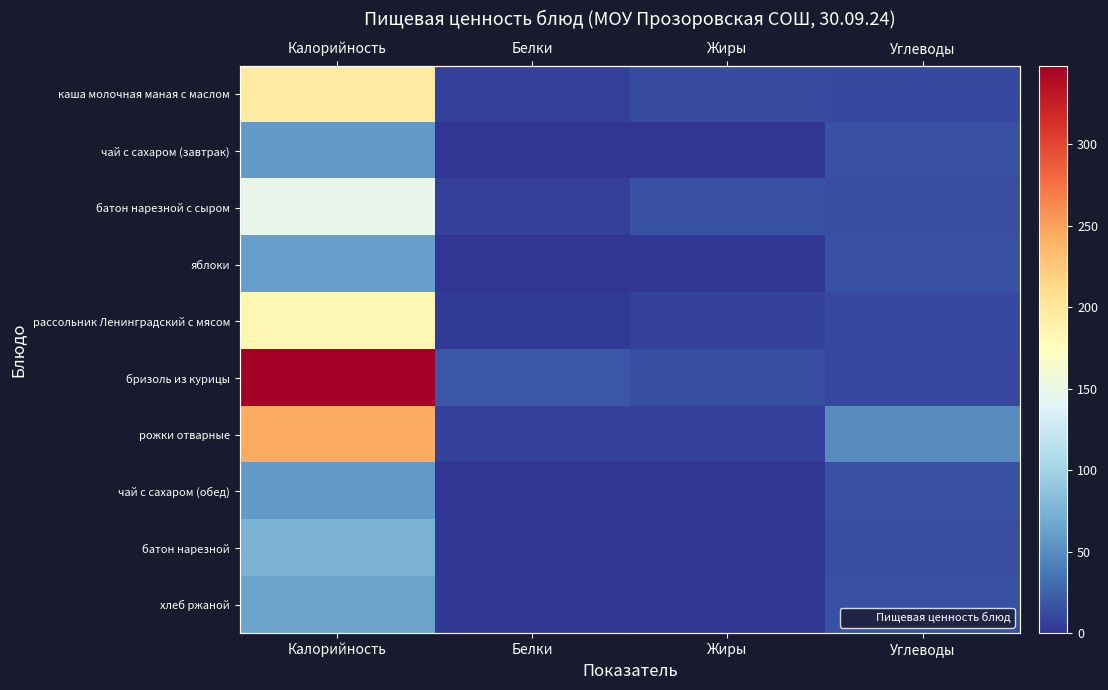

Which category has the lowest value across all series?

Жиры